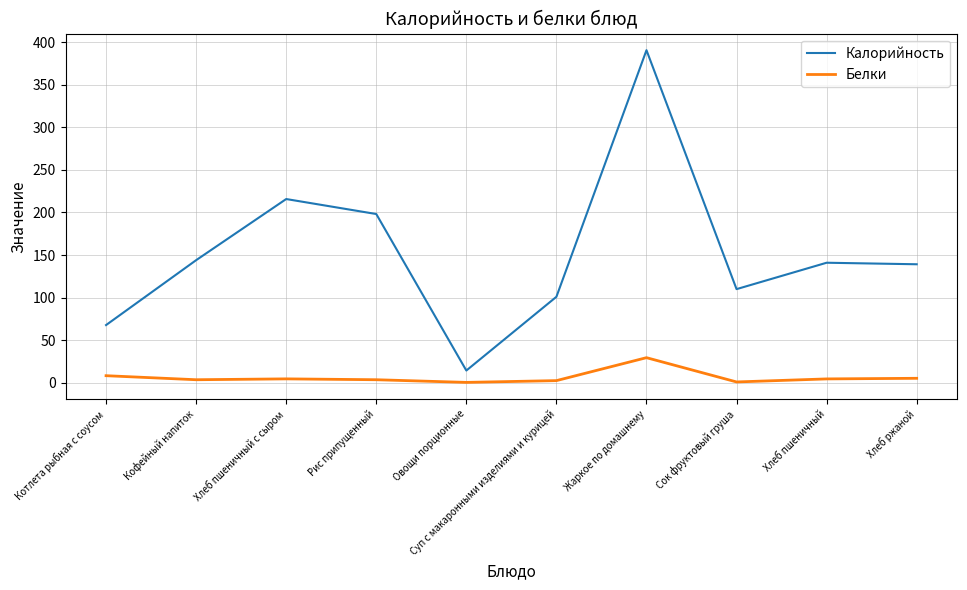

List the series in order of their peak value, lowest first.

Белки, Калорийность